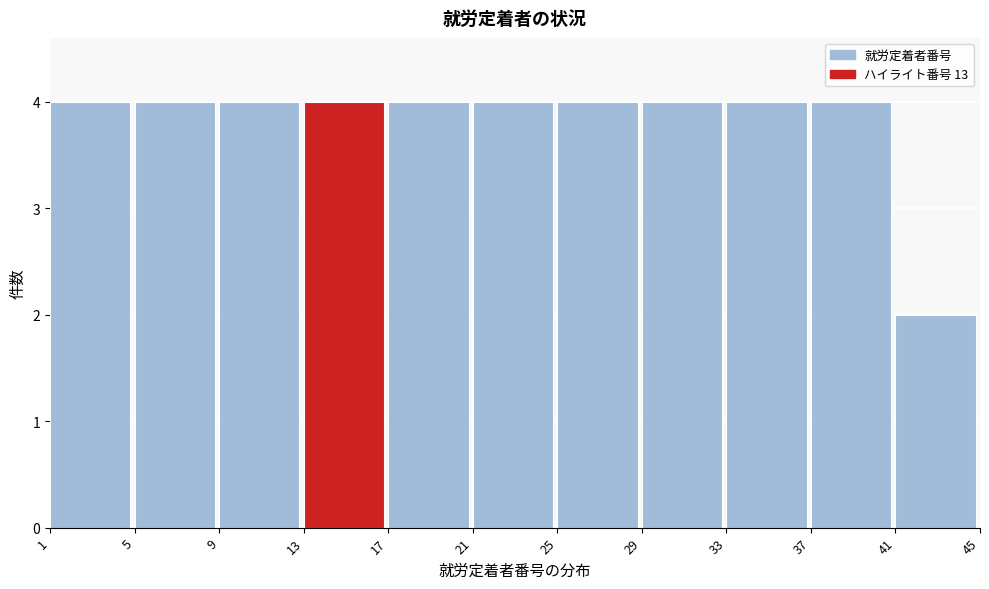

What is the height of the bar covering 33 to 37 on the x-axis? The values are not printed on the chart, so give them approximately, as read against the axis.

4